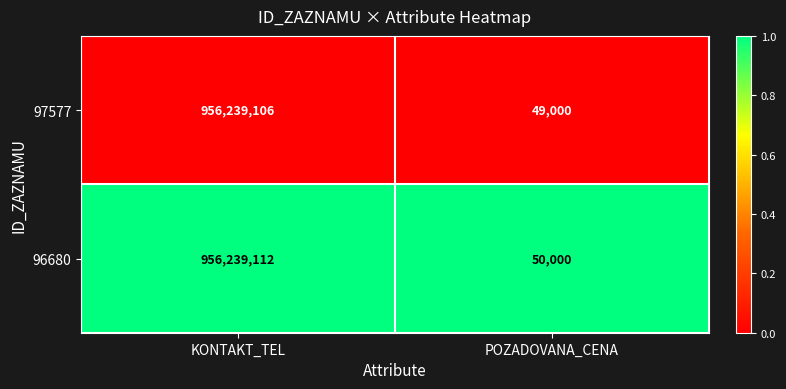

Rank the series by their average value, from lowest to highest.

97577, 96680